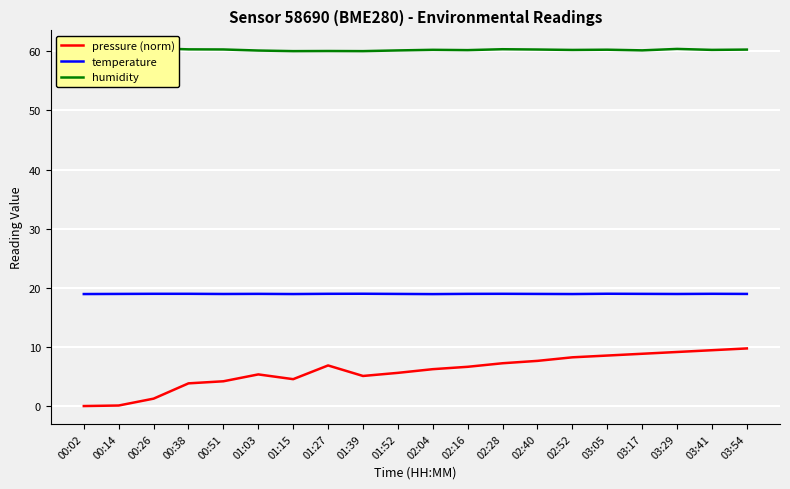

What is the smallest value displayed?

0.1